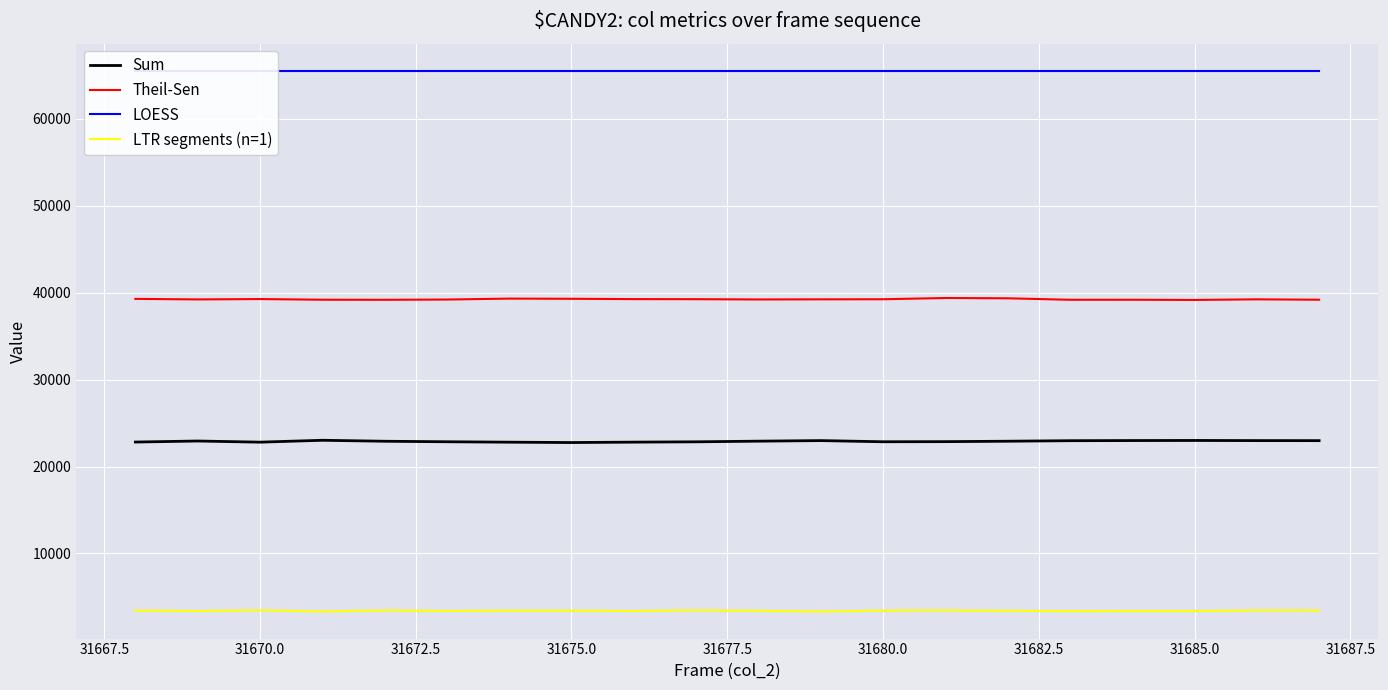

What is the minimum value for Sum?

22759